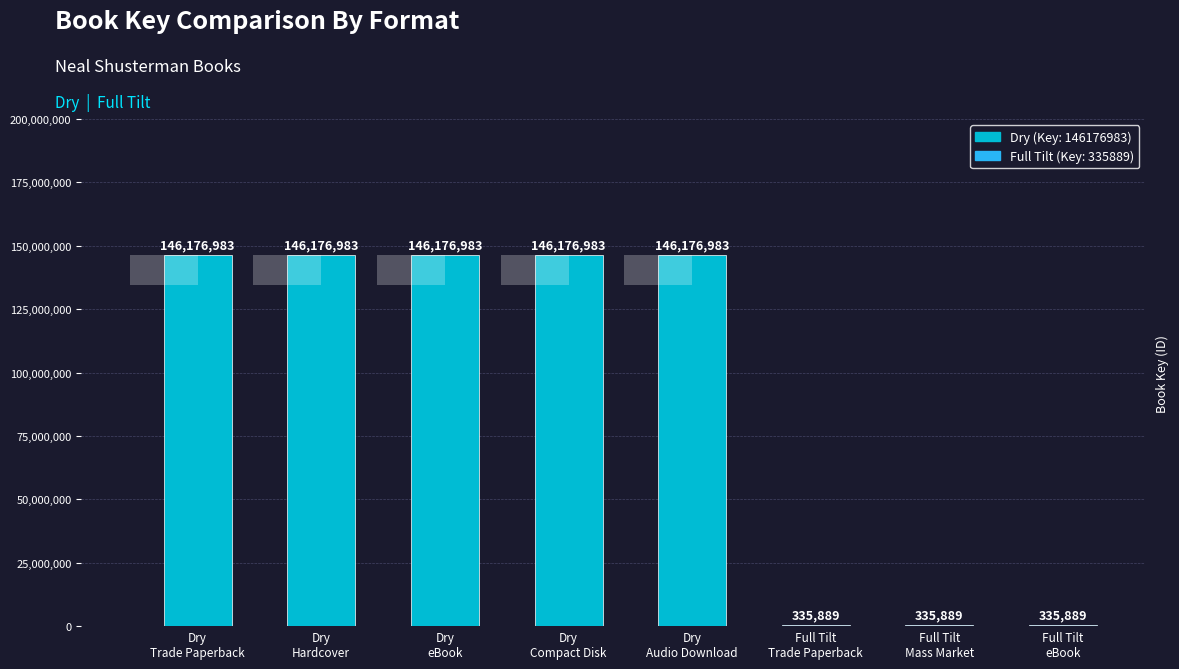

Which label corresponds to the largest value in the chart?

Dry
Trade Paperback